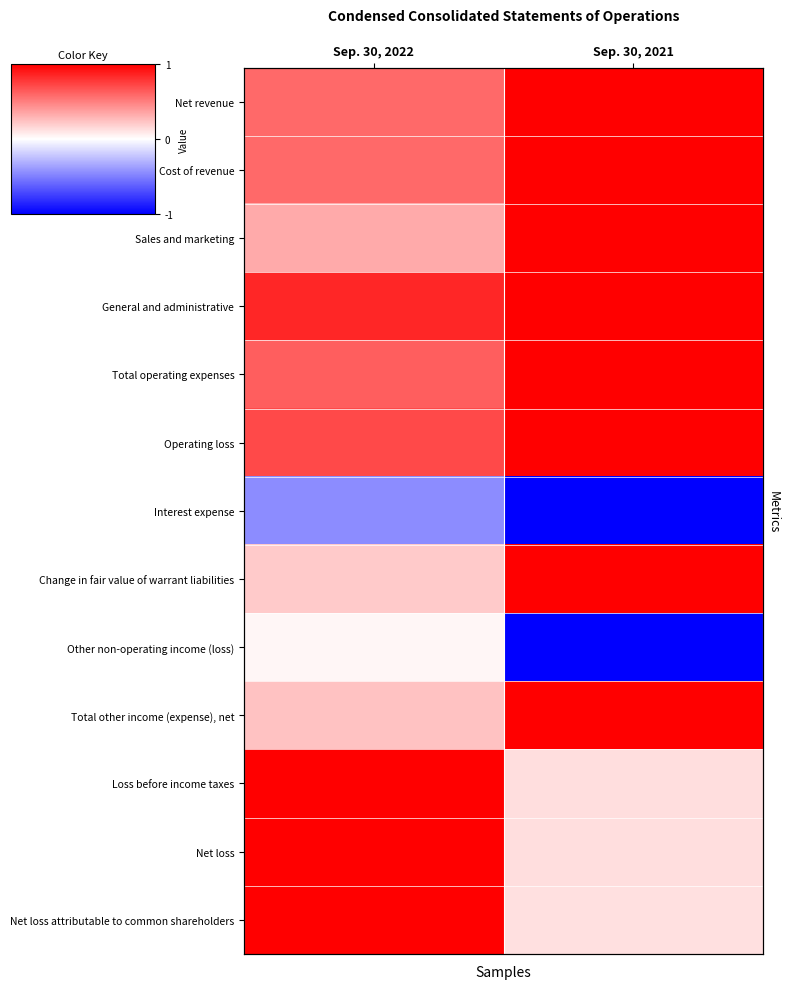

Count the Cost of revenue values in the range 0 to 1.

2